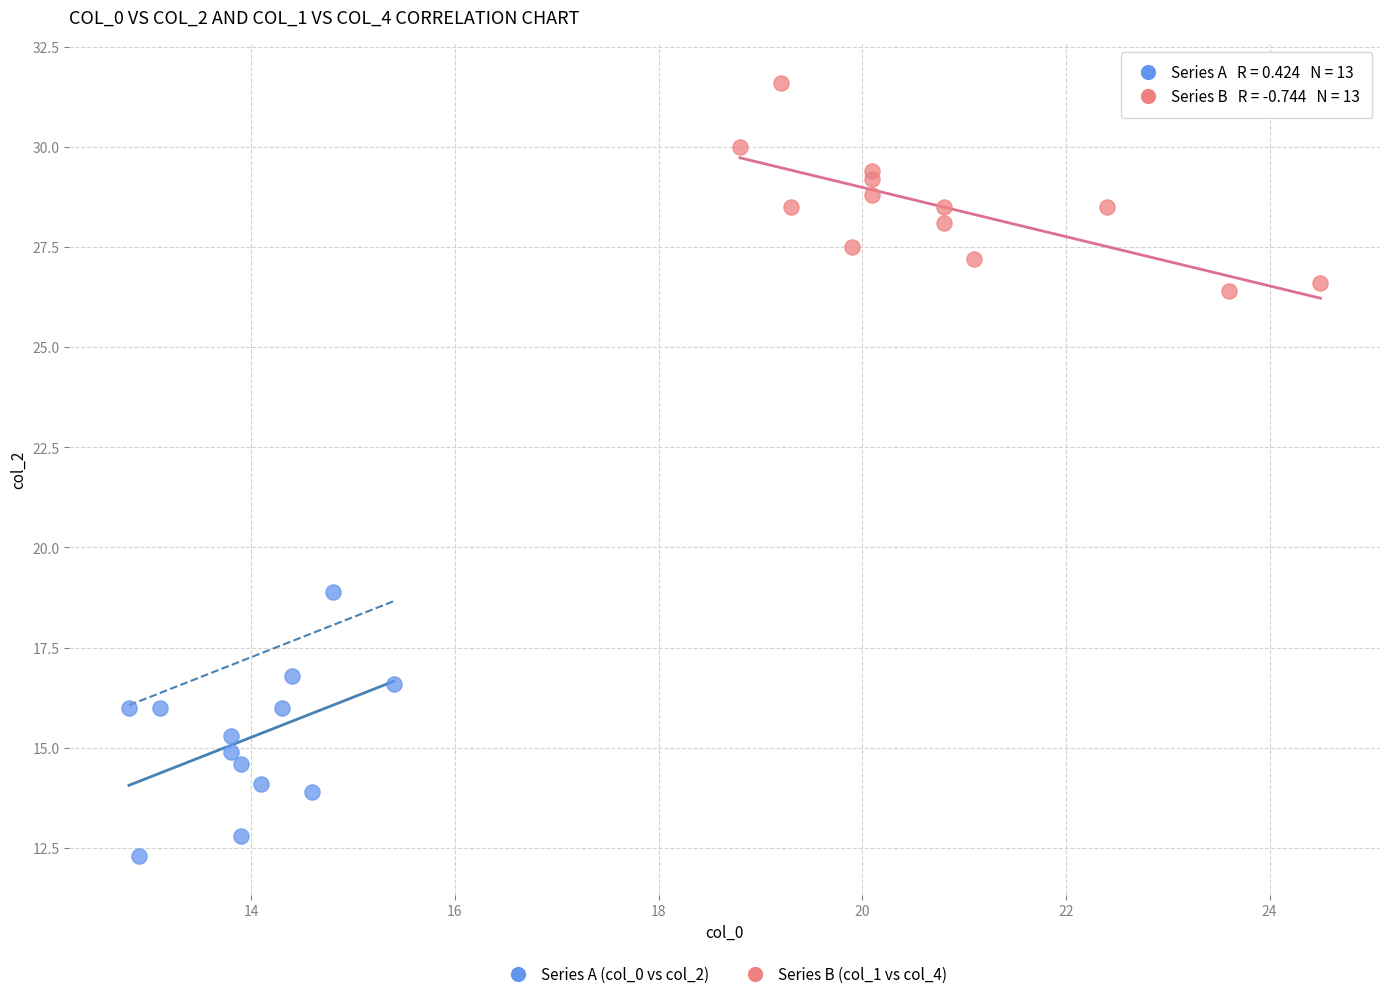

Which series has the widest spread of Y values?

Series A (col_0 vs col_2)